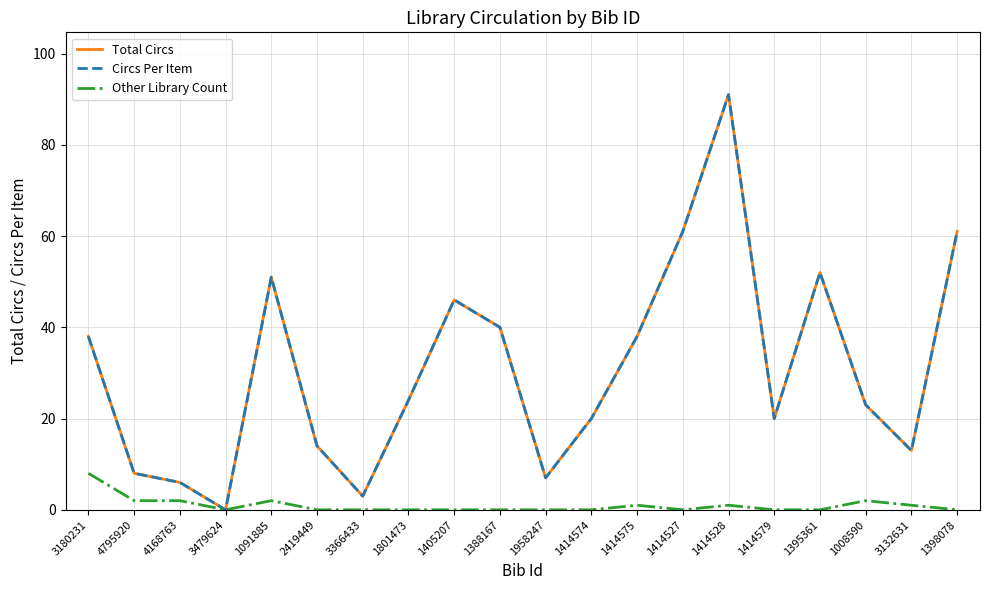

Reading right to left, transcribe all the data shown in this chart.

Total Circs: 1398078=61	3132631=13	1008590=23	1395361=52	1414579=20	1414528=91	1414527=61	1414575=38	1414574=20	1958247=7	1388167=40	1405207=46	1801473=24	3366433=3	2419449=14	1091885=51	3479624=0	4168763=6	4795920=8	3180231=38
Circs Per Item: 1398078=61	3132631=13	1008590=23	1395361=52	1414579=20	1414528=91	1414527=61	1414575=38	1414574=20	1958247=7	1388167=40	1405207=46	1801473=24	3366433=3	2419449=14	1091885=51	3479624=0	4168763=6	4795920=8	3180231=38
Other Library Count: 1398078=0	3132631=1	1008590=2	1395361=0	1414579=0	1414528=1	1414527=0	1414575=1	1414574=0	1958247=0	1388167=0	1405207=0	1801473=0	3366433=0	2419449=0	1091885=2	3479624=0	4168763=2	4795920=2	3180231=8